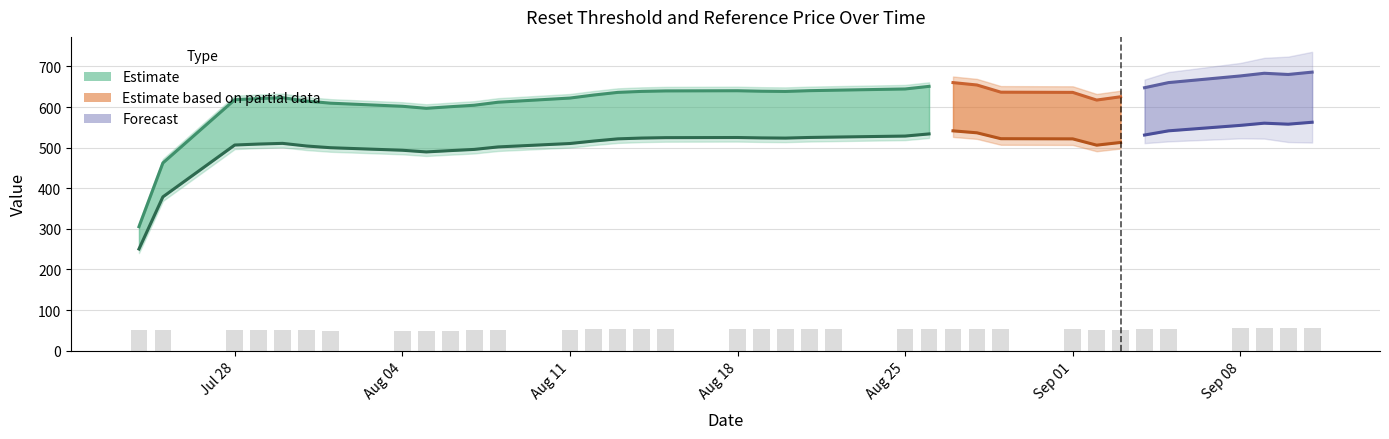

What is the label of the 14th bar from the right?

2025-08-25